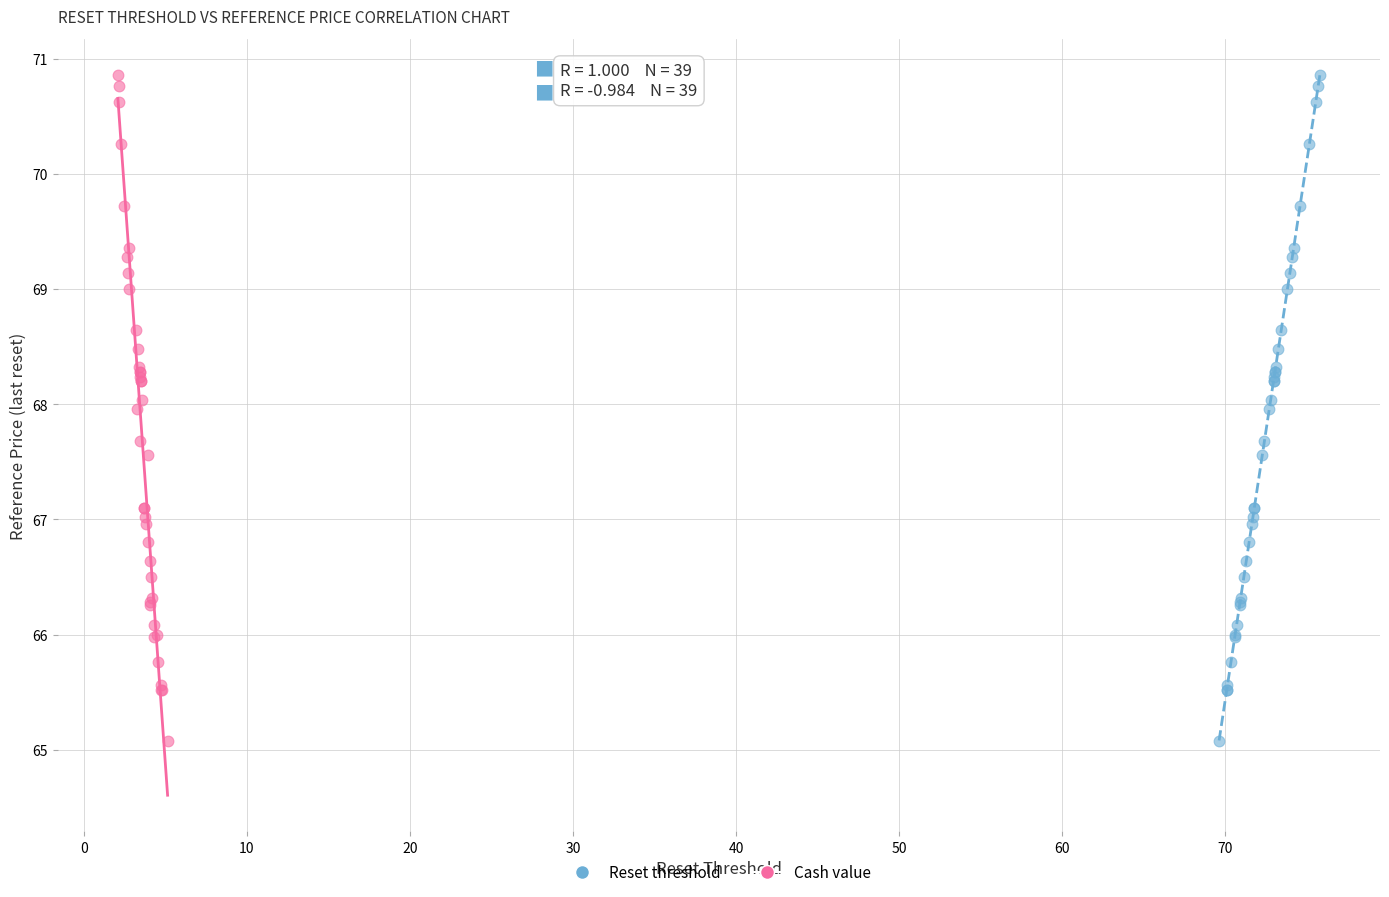

What are all the series names shown in the legend?

Reset threshold, Cash value